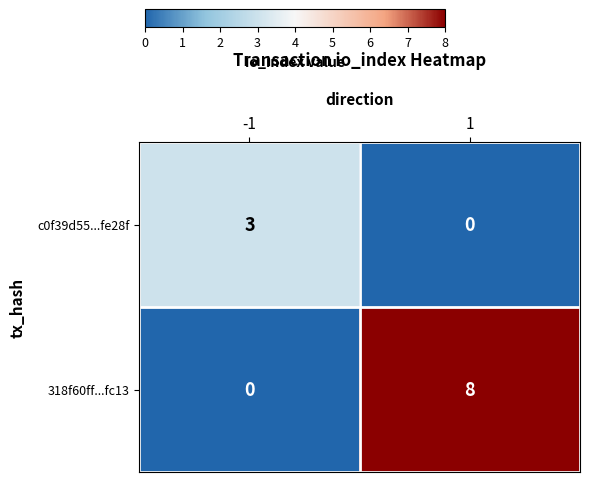

What is the approximate value of c0f39d55...fe28f at -1?

3